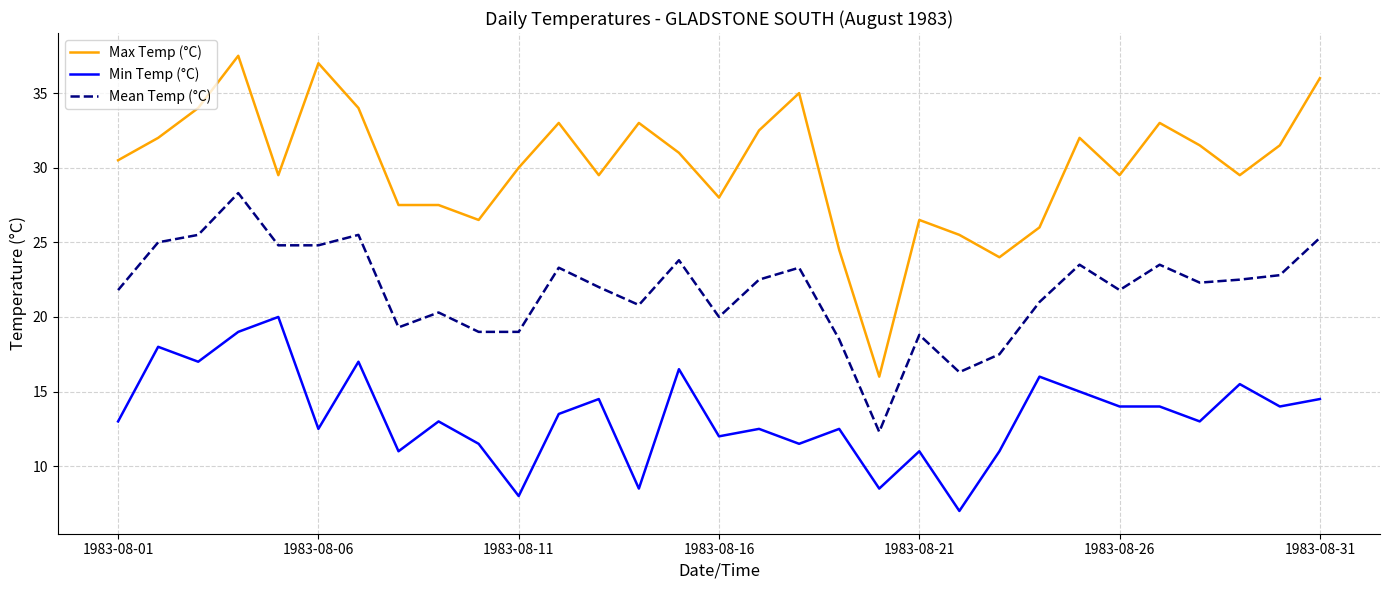

Which series has the largest total across all categories?

Max Temp (°C)